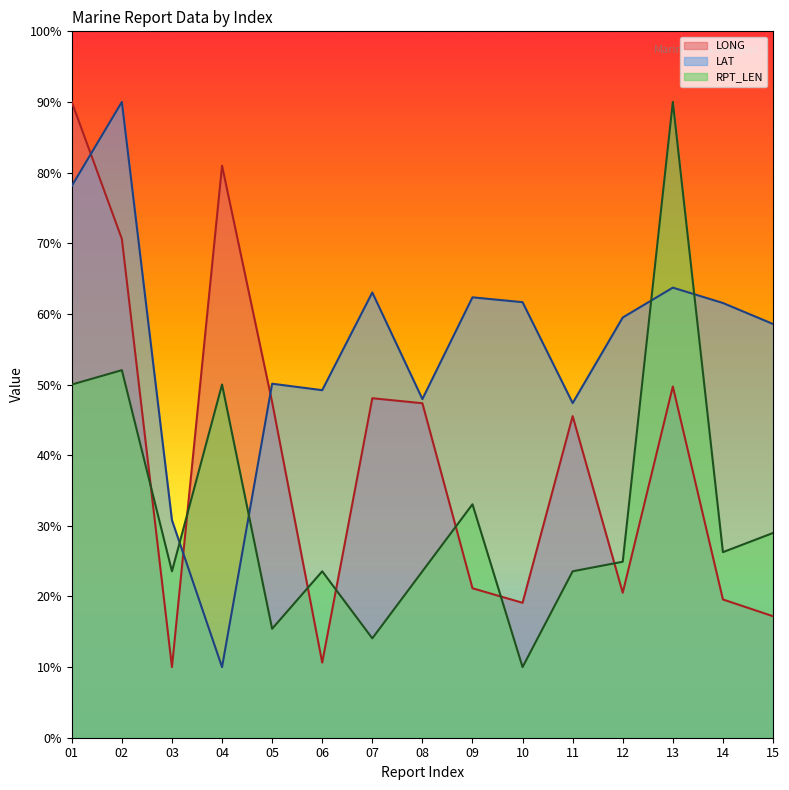

What is the highest value of the RPT_LEN series?

180.0